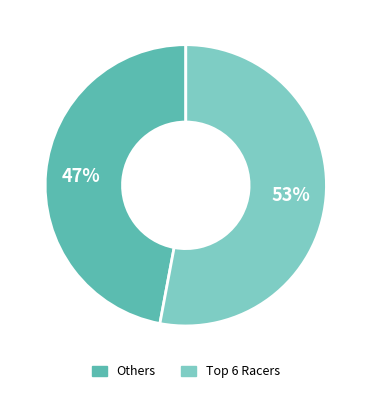

To the nearest percent, what is the average slice percentage?

50%